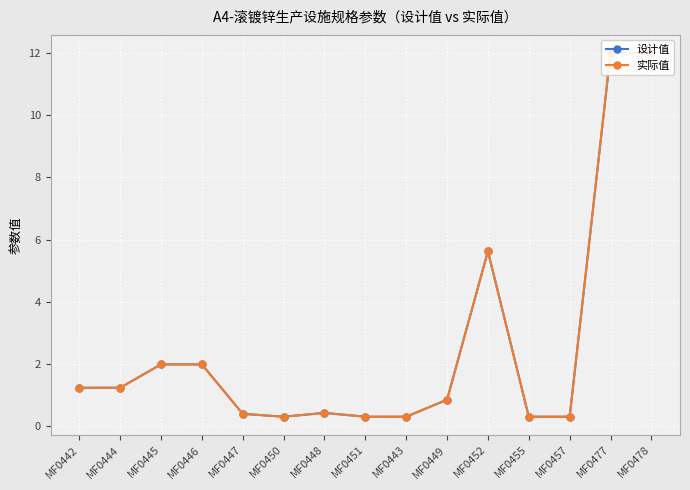

What is the sum of all 设计值 values?

39.2